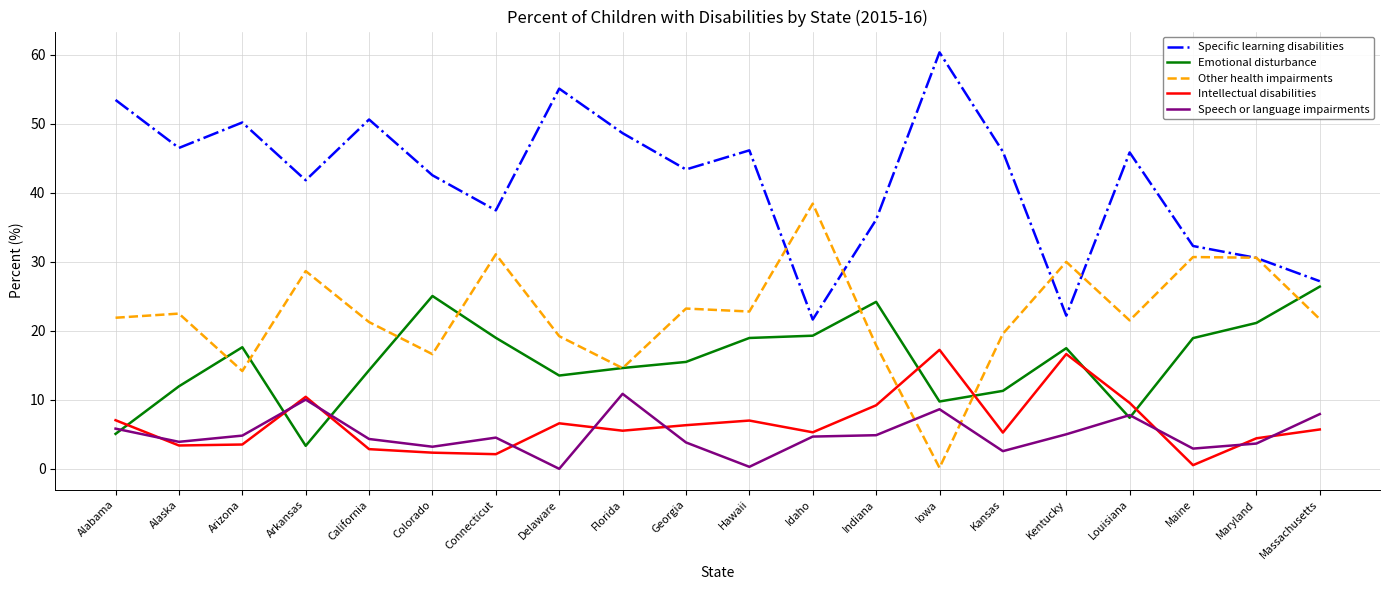

What is the spread (max minus min) of values at Alabama?

48.4